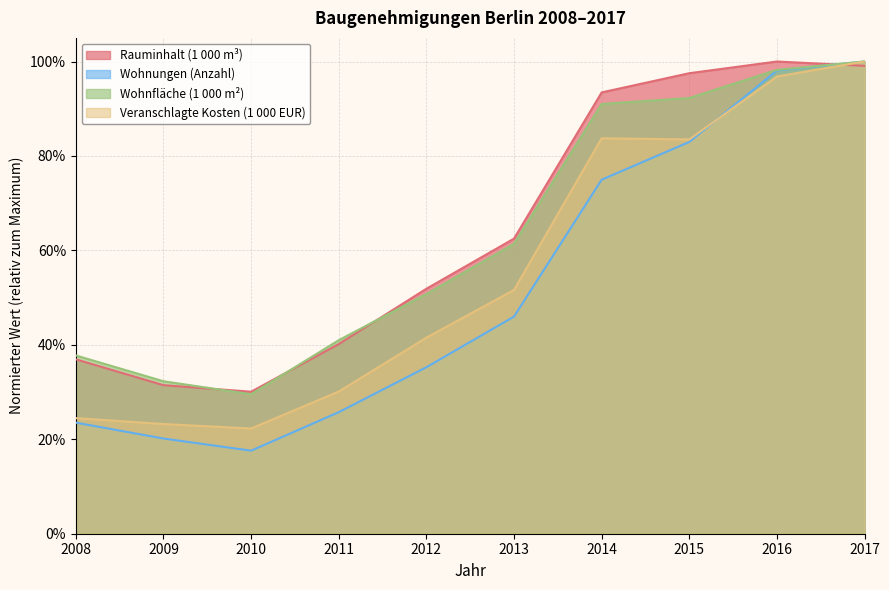

Read the Veranschlagte Kosten (1 000 EUR) value at 2013.

0.5